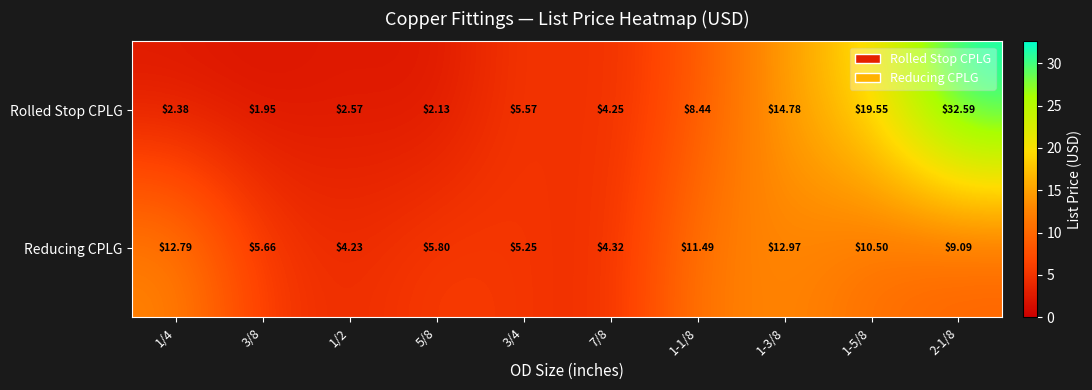

How many categories are shown in the chart?

10